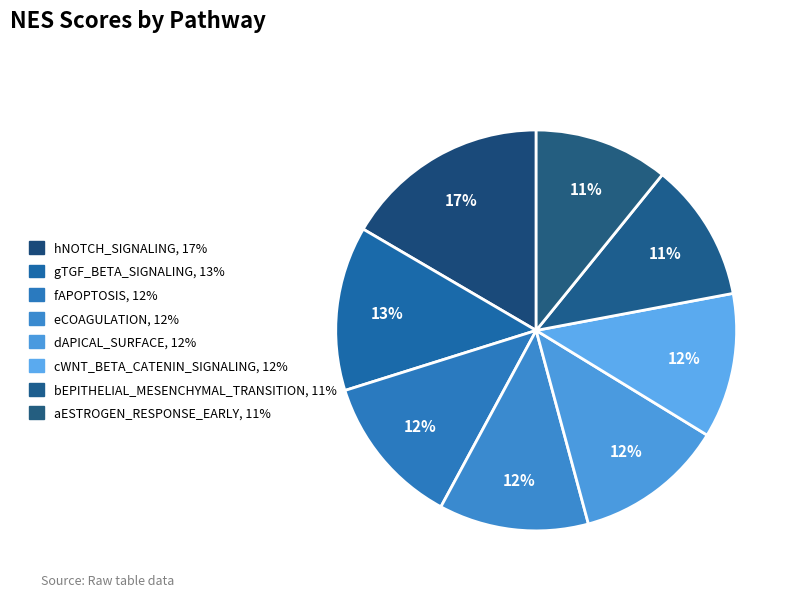

Which category has the smallest portion of the pie?

aESTROGEN_RESPONSE_EARLY